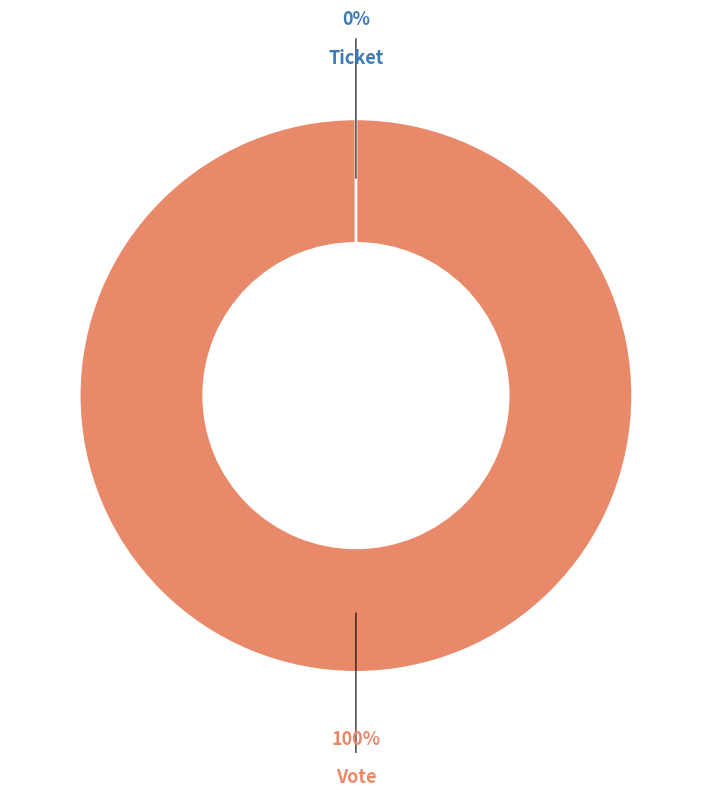

Does any single category account for the majority?

Yes